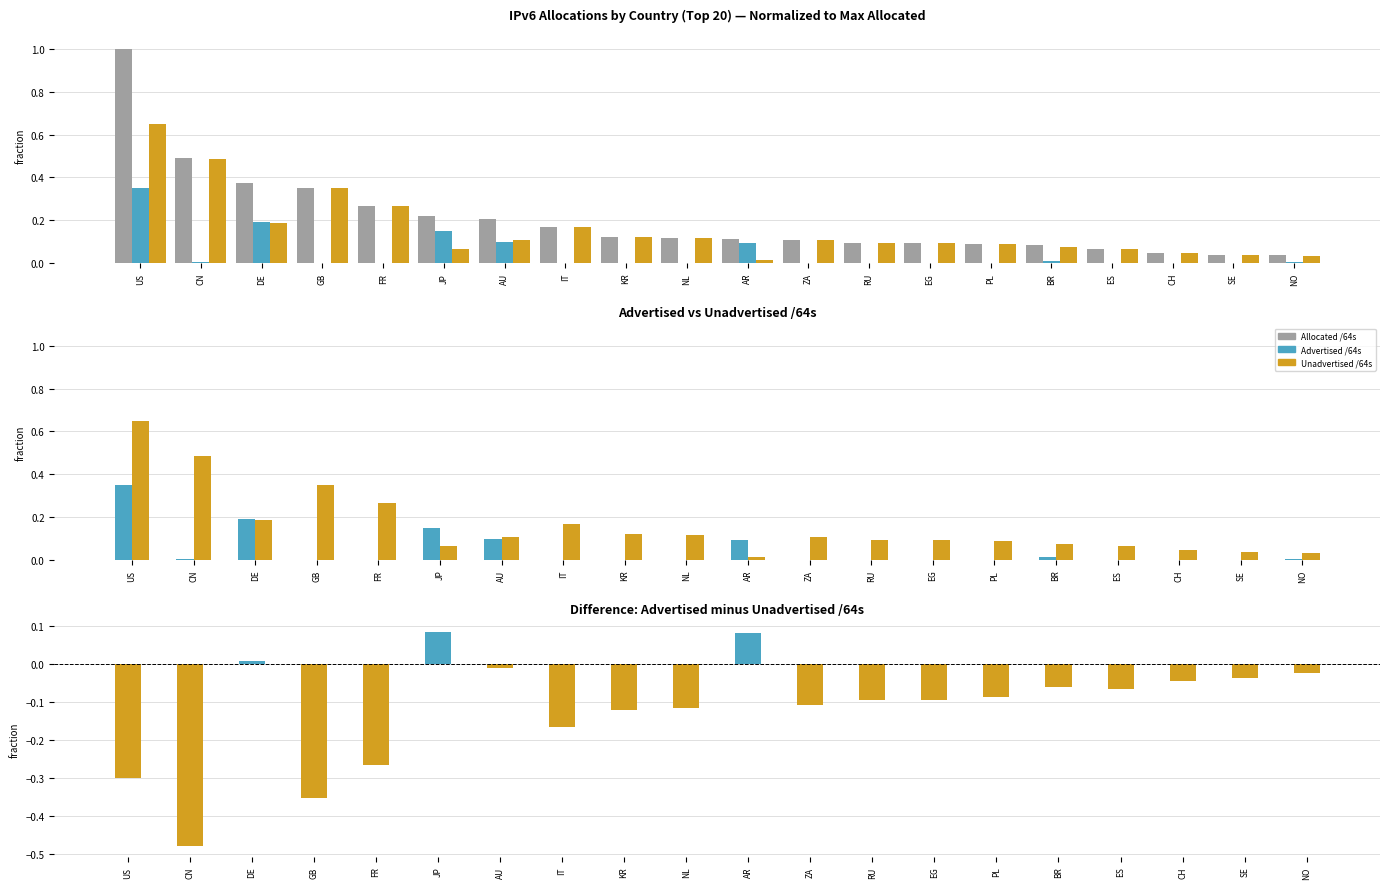

How many negative values does the Adv minus Unadv /64s series have?

17